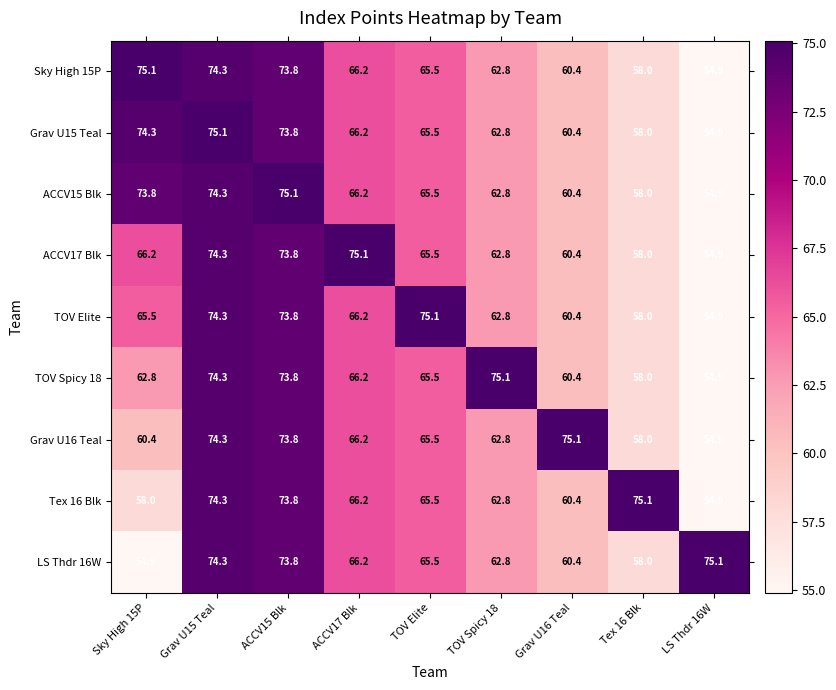

Is the value of ACCV17 Blk at Grav U15 Teal greater than the value of TOV Spicy 18 at Grav U16 Teal?

Yes